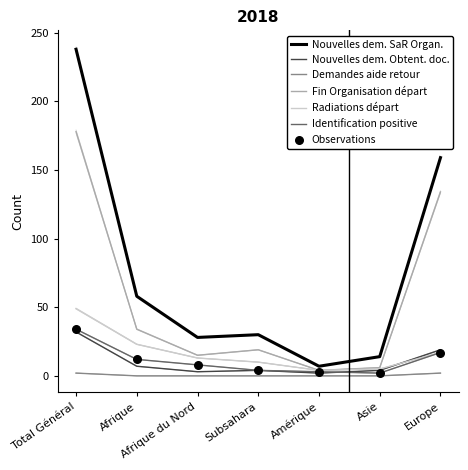

What is the total value across all series at Amérique?

19.9